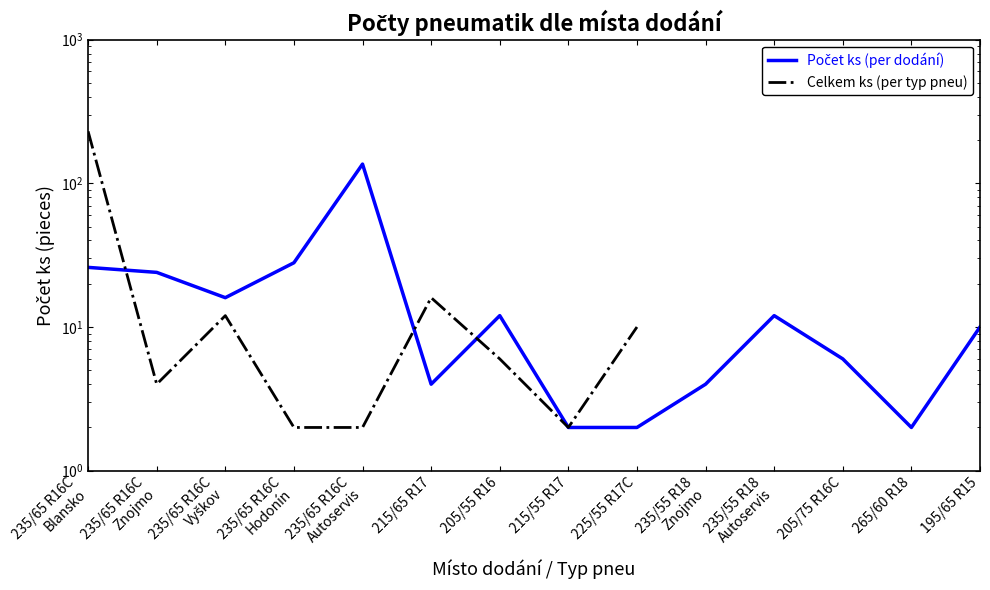

The chart shows a value of 3 at 265/60 R18. True or false?

False